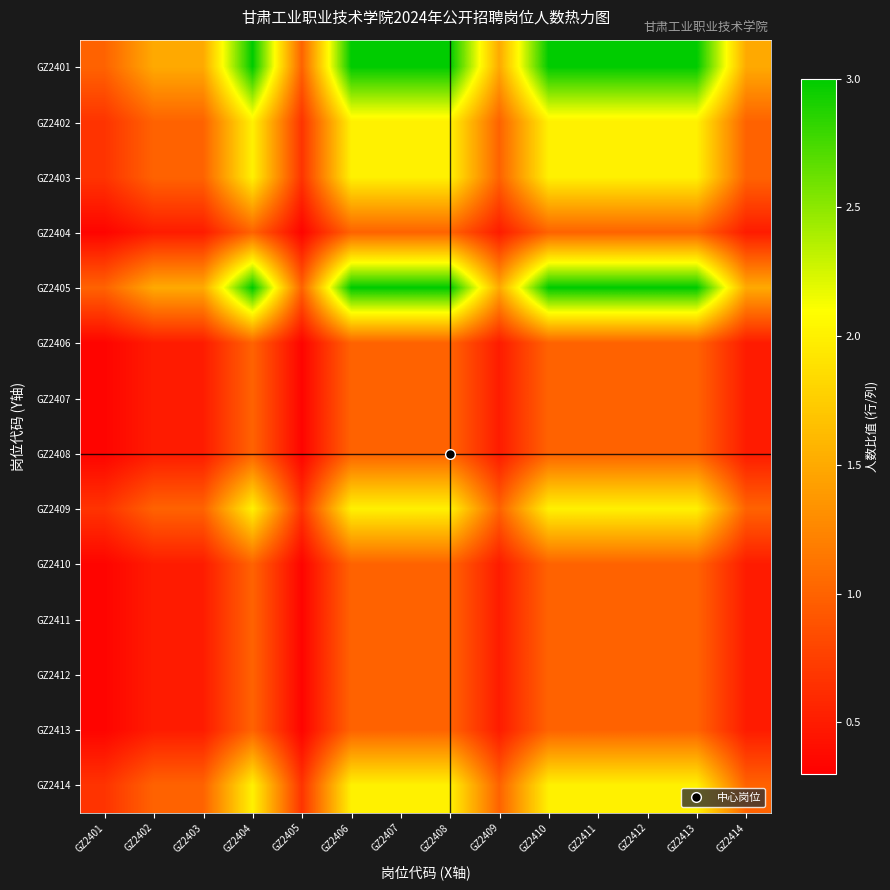

Reading right to left, transcribe all the data shown in this chart.

GZ2401: GZ2414=1.5	GZ2413=3.0	GZ2412=3.0	GZ2411=3.0	GZ2410=3.0	GZ2409=1.5	GZ2408=3.0	GZ2407=3.0	GZ2406=3.0	GZ2405=1.0	GZ2404=3.0	GZ2403=1.5	GZ2402=1.5	GZ2401=1.0
GZ2402: GZ2414=1.0	GZ2413=2.0	GZ2412=2.0	GZ2411=2.0	GZ2410=2.0	GZ2409=1.0	GZ2408=2.0	GZ2407=2.0	GZ2406=2.0	GZ2405=0.7	GZ2404=2.0	GZ2403=1.0	GZ2402=1.0	GZ2401=0.7
GZ2403: GZ2414=1.0	GZ2413=2.0	GZ2412=2.0	GZ2411=2.0	GZ2410=2.0	GZ2409=1.0	GZ2408=2.0	GZ2407=2.0	GZ2406=2.0	GZ2405=0.7	GZ2404=2.0	GZ2403=1.0	GZ2402=1.0	GZ2401=0.7
GZ2404: GZ2414=0.5	GZ2413=1.0	GZ2412=1.0	GZ2411=1.0	GZ2410=1.0	GZ2409=0.5	GZ2408=1.0	GZ2407=1.0	GZ2406=1.0	GZ2405=0.3	GZ2404=1.0	GZ2403=0.5	GZ2402=0.5	GZ2401=0.3
GZ2405: GZ2414=1.5	GZ2413=3.0	GZ2412=3.0	GZ2411=3.0	GZ2410=3.0	GZ2409=1.5	GZ2408=3.0	GZ2407=3.0	GZ2406=3.0	GZ2405=1.0	GZ2404=3.0	GZ2403=1.5	GZ2402=1.5	GZ2401=1.0
GZ2406: GZ2414=0.5	GZ2413=1.0	GZ2412=1.0	GZ2411=1.0	GZ2410=1.0	GZ2409=0.5	GZ2408=1.0	GZ2407=1.0	GZ2406=1.0	GZ2405=0.3	GZ2404=1.0	GZ2403=0.5	GZ2402=0.5	GZ2401=0.3
GZ2407: GZ2414=0.5	GZ2413=1.0	GZ2412=1.0	GZ2411=1.0	GZ2410=1.0	GZ2409=0.5	GZ2408=1.0	GZ2407=1.0	GZ2406=1.0	GZ2405=0.3	GZ2404=1.0	GZ2403=0.5	GZ2402=0.5	GZ2401=0.3
GZ2408: GZ2414=0.5	GZ2413=1.0	GZ2412=1.0	GZ2411=1.0	GZ2410=1.0	GZ2409=0.5	GZ2408=1.0	GZ2407=1.0	GZ2406=1.0	GZ2405=0.3	GZ2404=1.0	GZ2403=0.5	GZ2402=0.5	GZ2401=0.3
GZ2409: GZ2414=1.0	GZ2413=2.0	GZ2412=2.0	GZ2411=2.0	GZ2410=2.0	GZ2409=1.0	GZ2408=2.0	GZ2407=2.0	GZ2406=2.0	GZ2405=0.7	GZ2404=2.0	GZ2403=1.0	GZ2402=1.0	GZ2401=0.7
GZ2410: GZ2414=0.5	GZ2413=1.0	GZ2412=1.0	GZ2411=1.0	GZ2410=1.0	GZ2409=0.5	GZ2408=1.0	GZ2407=1.0	GZ2406=1.0	GZ2405=0.3	GZ2404=1.0	GZ2403=0.5	GZ2402=0.5	GZ2401=0.3
GZ2411: GZ2414=0.5	GZ2413=1.0	GZ2412=1.0	GZ2411=1.0	GZ2410=1.0	GZ2409=0.5	GZ2408=1.0	GZ2407=1.0	GZ2406=1.0	GZ2405=0.3	GZ2404=1.0	GZ2403=0.5	GZ2402=0.5	GZ2401=0.3
GZ2412: GZ2414=0.5	GZ2413=1.0	GZ2412=1.0	GZ2411=1.0	GZ2410=1.0	GZ2409=0.5	GZ2408=1.0	GZ2407=1.0	GZ2406=1.0	GZ2405=0.3	GZ2404=1.0	GZ2403=0.5	GZ2402=0.5	GZ2401=0.3
GZ2413: GZ2414=0.5	GZ2413=1.0	GZ2412=1.0	GZ2411=1.0	GZ2410=1.0	GZ2409=0.5	GZ2408=1.0	GZ2407=1.0	GZ2406=1.0	GZ2405=0.3	GZ2404=1.0	GZ2403=0.5	GZ2402=0.5	GZ2401=0.3
GZ2414: GZ2414=1.0	GZ2413=2.0	GZ2412=2.0	GZ2411=2.0	GZ2410=2.0	GZ2409=1.0	GZ2408=2.0	GZ2407=2.0	GZ2406=2.0	GZ2405=0.7	GZ2404=2.0	GZ2403=1.0	GZ2402=1.0	GZ2401=0.7